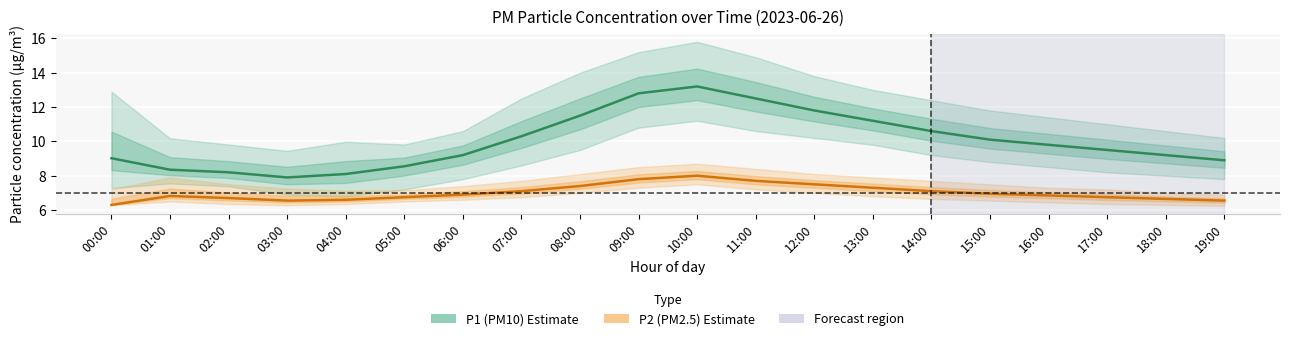

Which series has the largest total across all categories?

P1 (PM10) estimate